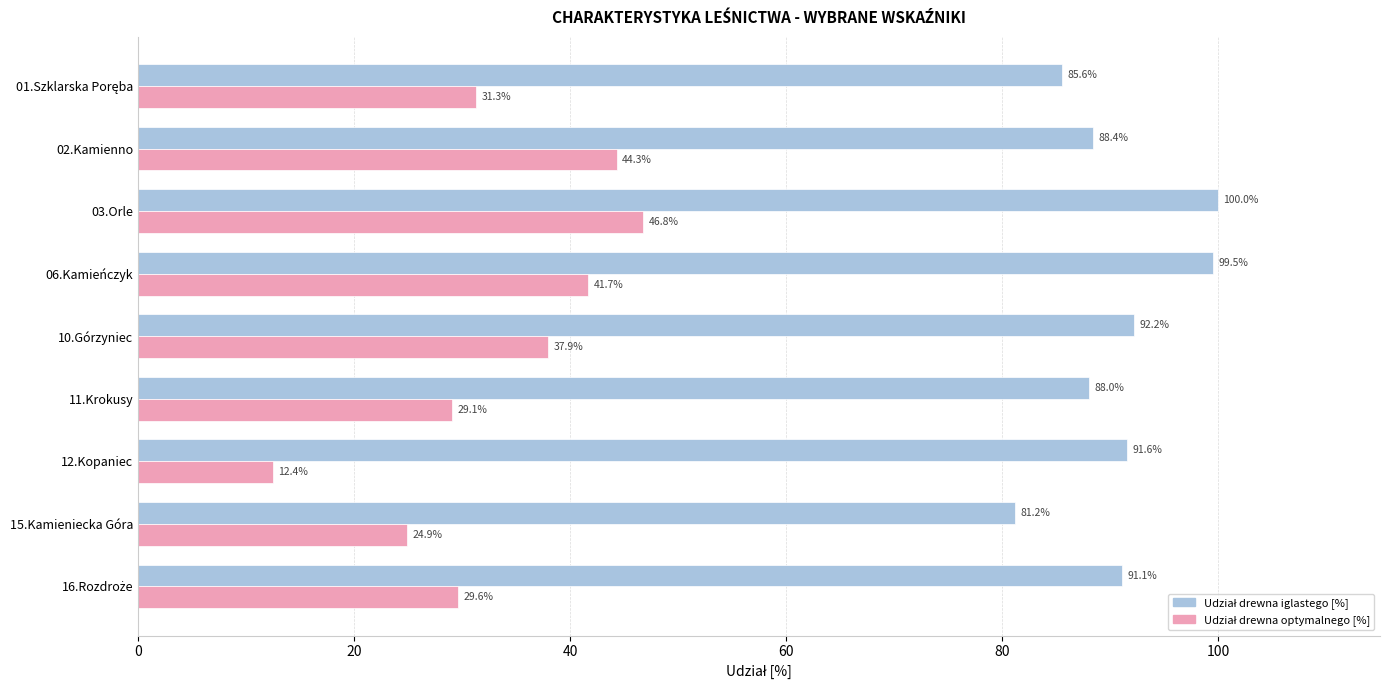

Which label corresponds to the largest value in the chart?

03.Orle